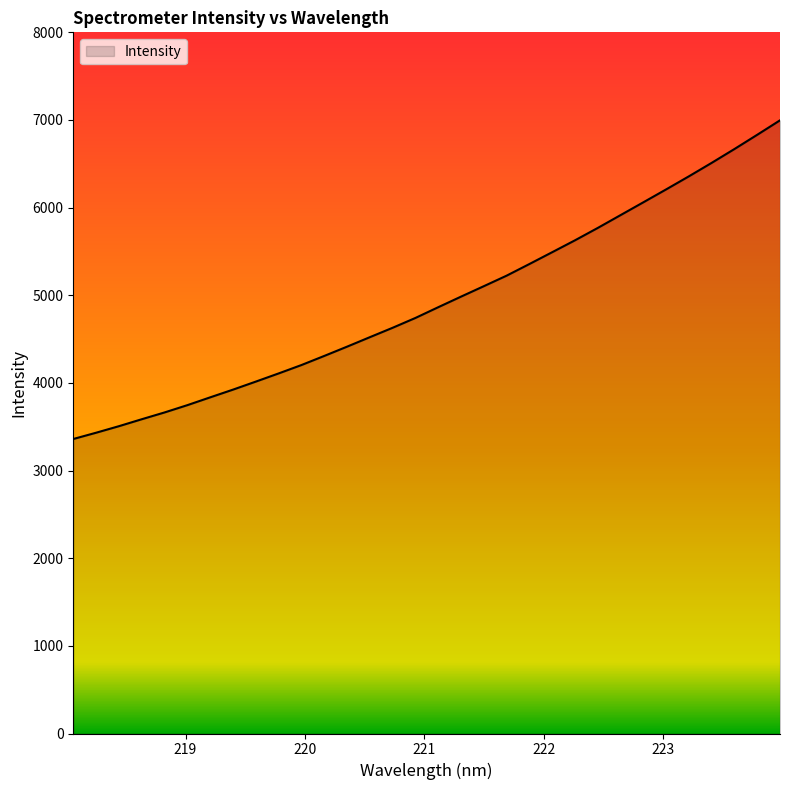

What is the smallest value displayed?

3360.1